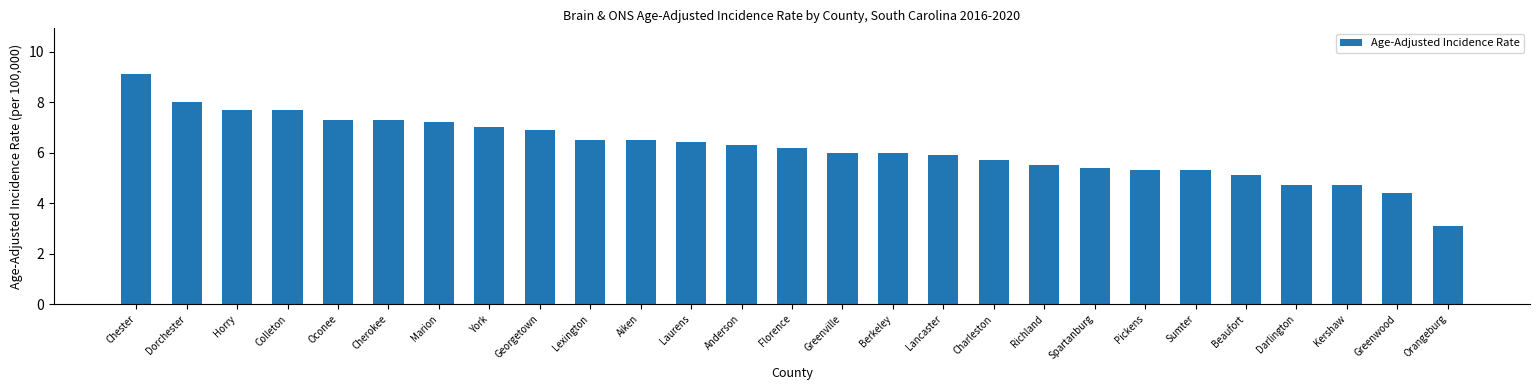

What value does the data have at Anderson?

6.3